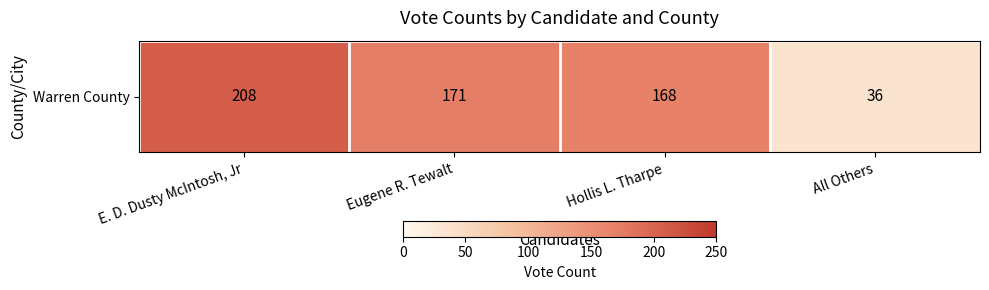

What is the sum of all values?

583